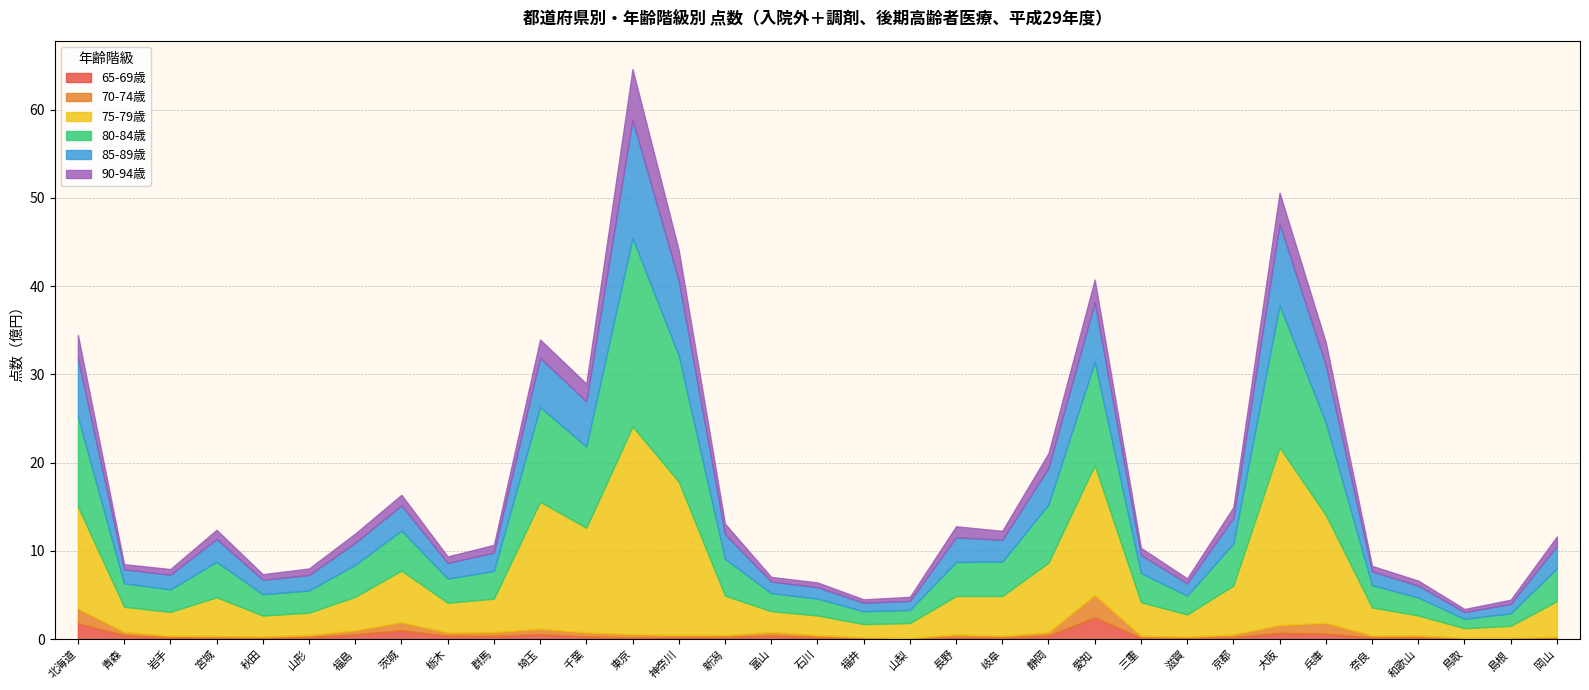

Rank the categories by 90-94歳 value from highest to lowest.

東京, 大阪, 神奈川, 北海道, 兵庫, 愛知, 埼玉, 千葉, 静岡, 長野, 京都, 茨城, 新潟, 岡山, 福島, 宮城, 岐阜, 群馬, 三重, 山形, 栃木, 岩手, 秋田, 奈良, 青森, 和歌山, 滋賀, 石川, 富山, 島根, 山梨, 福井, 鳥取